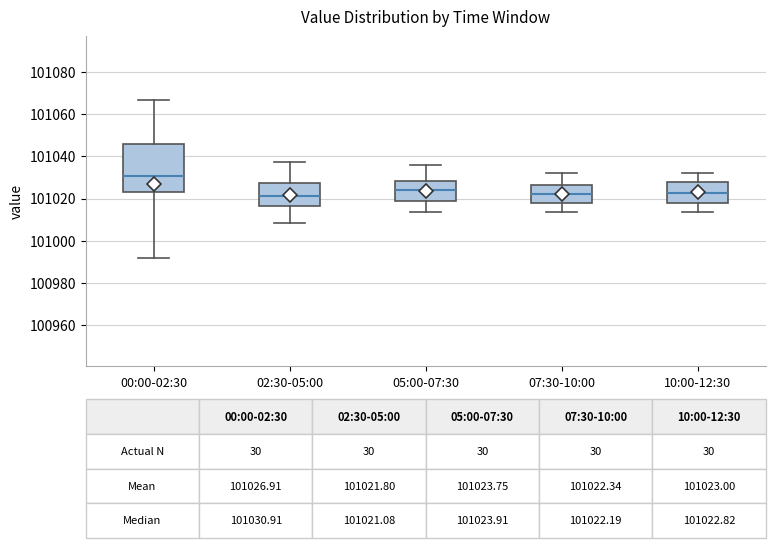

Which box's median line is the highest?

00:00-02:30